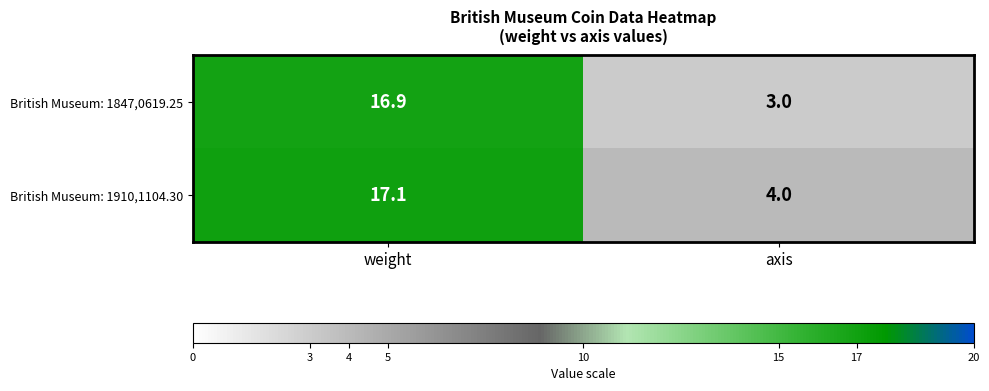

Read the British Museum: 1910,1104.30 value at weight.

17.1